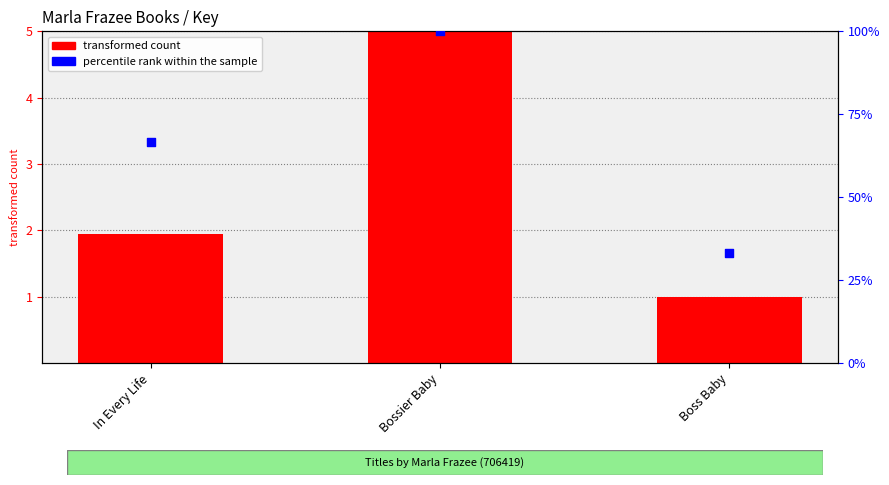

At how many categories does at least one series exceed 23?

3